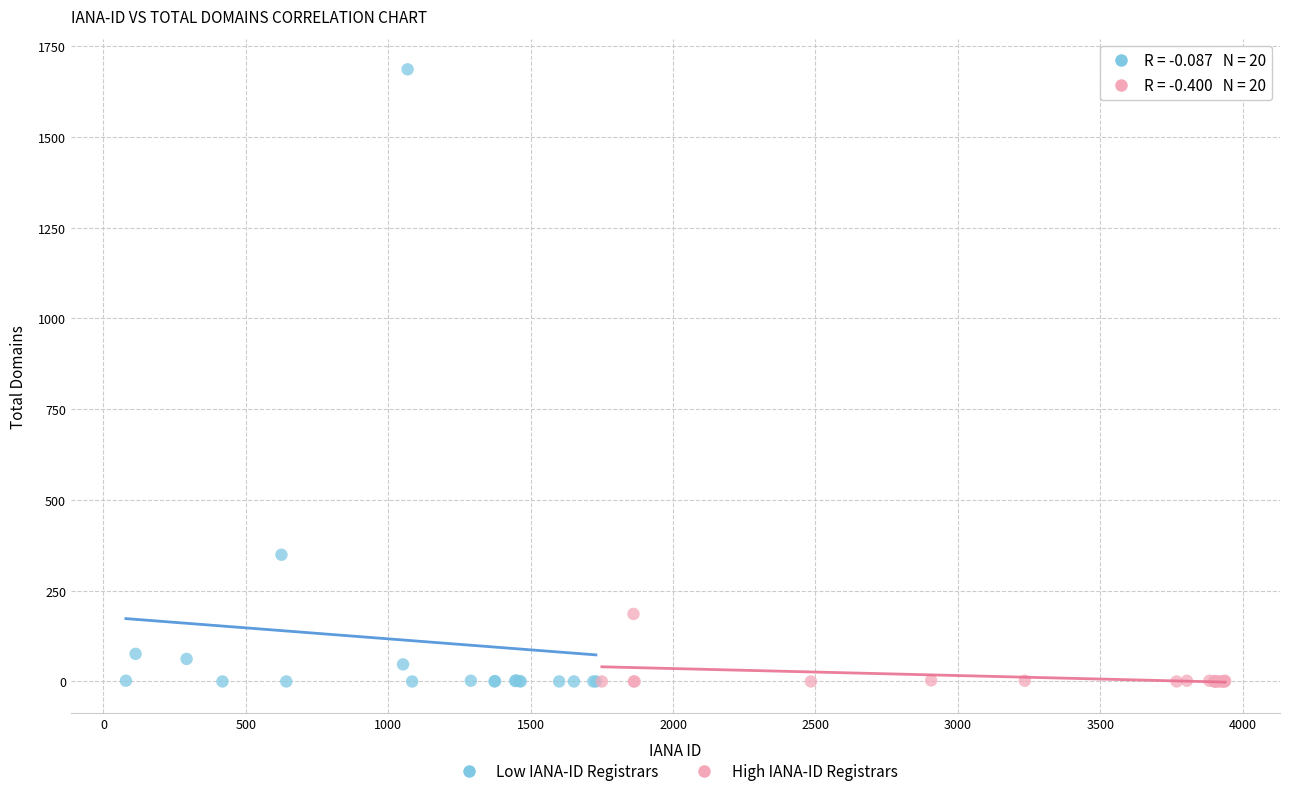

Which series has the largest Y range (max minus min)?

Low IANA-ID Registrars